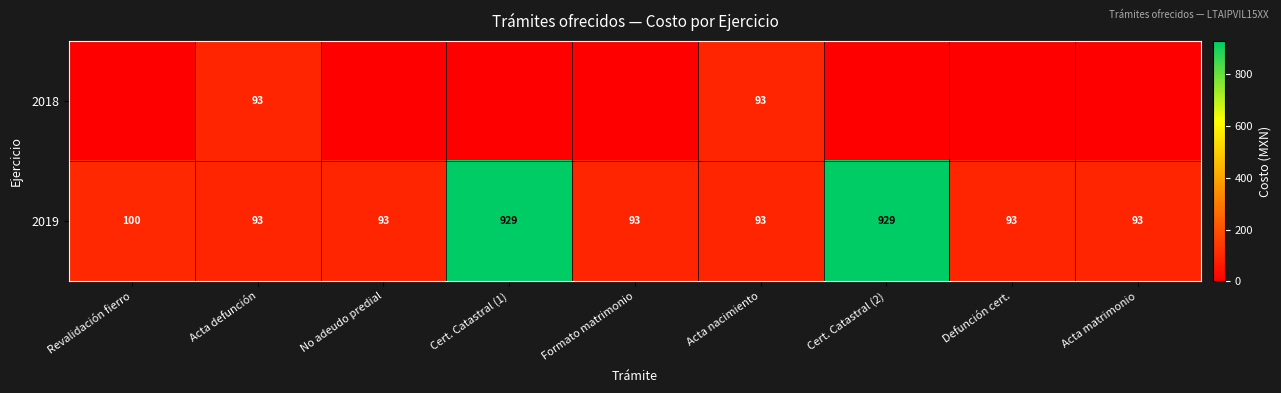

What is the difference between the maximum and second lowest values in the 2019 series?

836